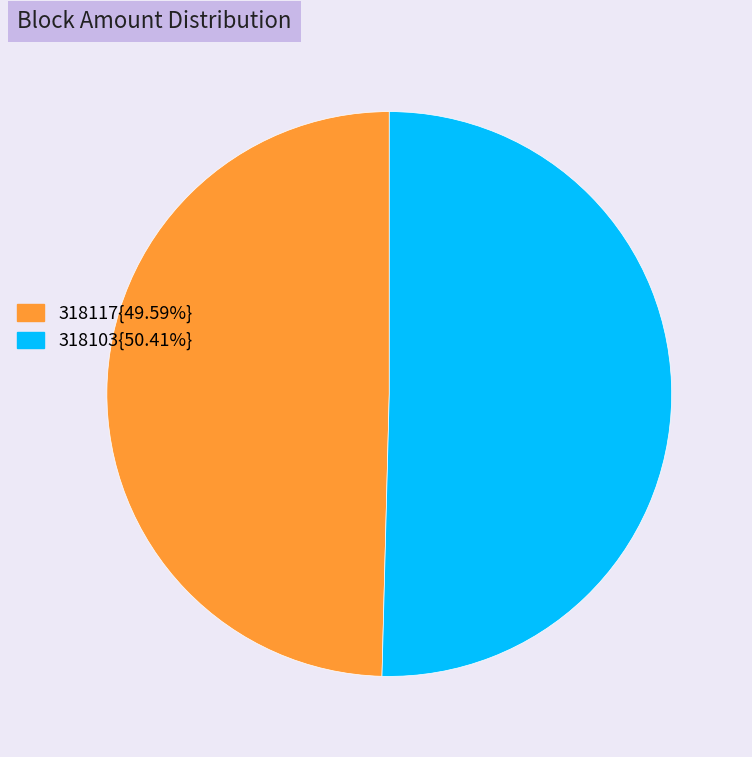

What is the ratio of the value at 318117{49.59%} to the value at 318103{50.41%}?

1.0